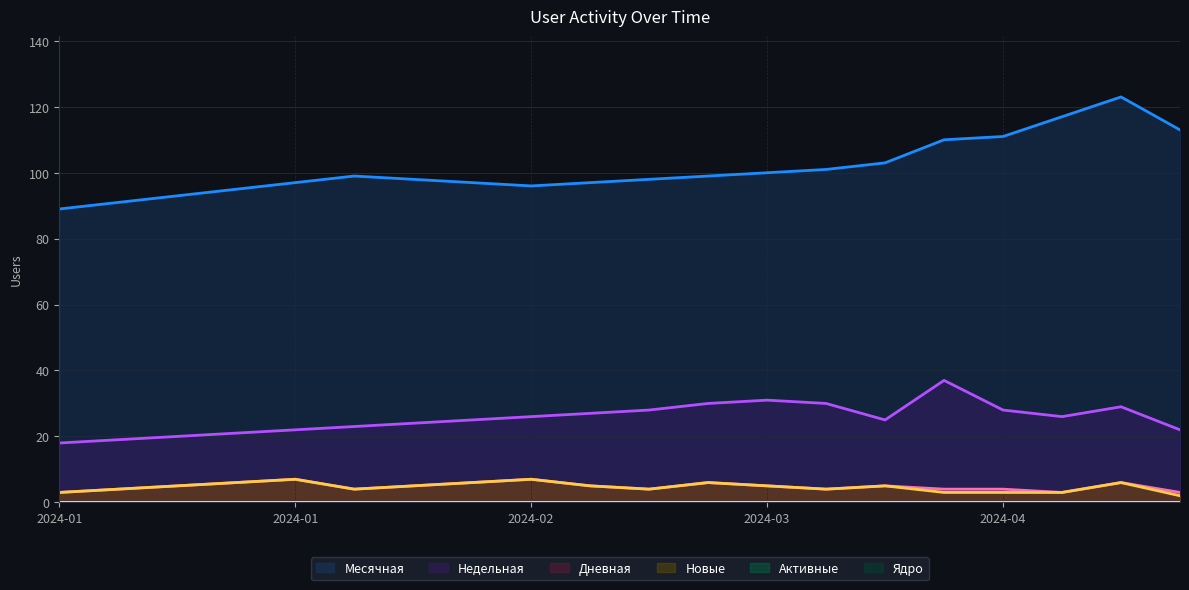

Does the chart display data point markers on the line(s)?

No